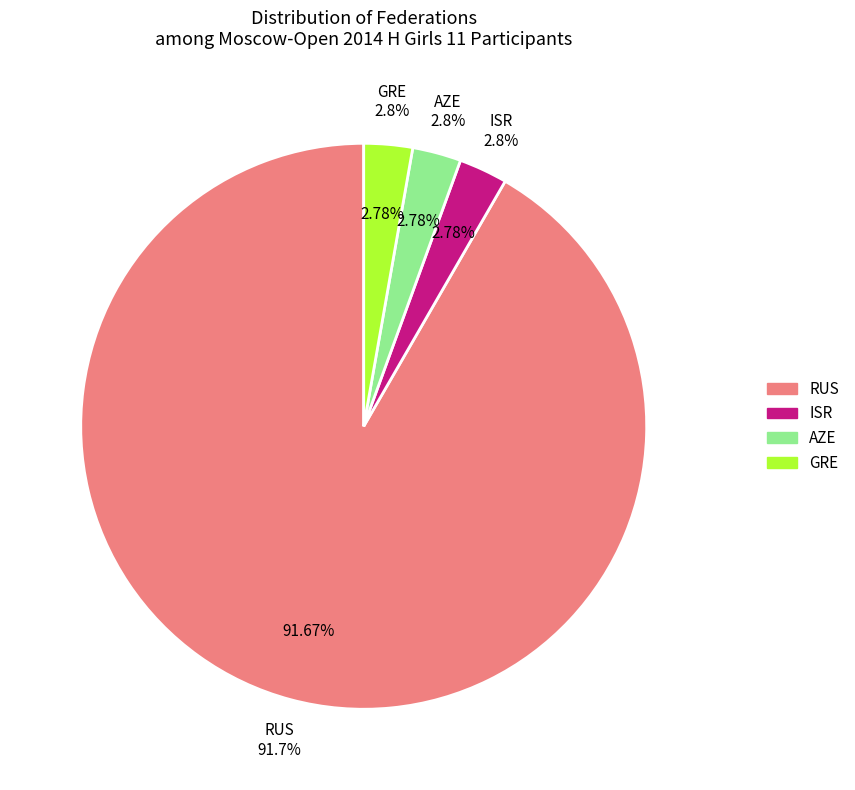

What is the smallest slice in the pie chart?

ISR